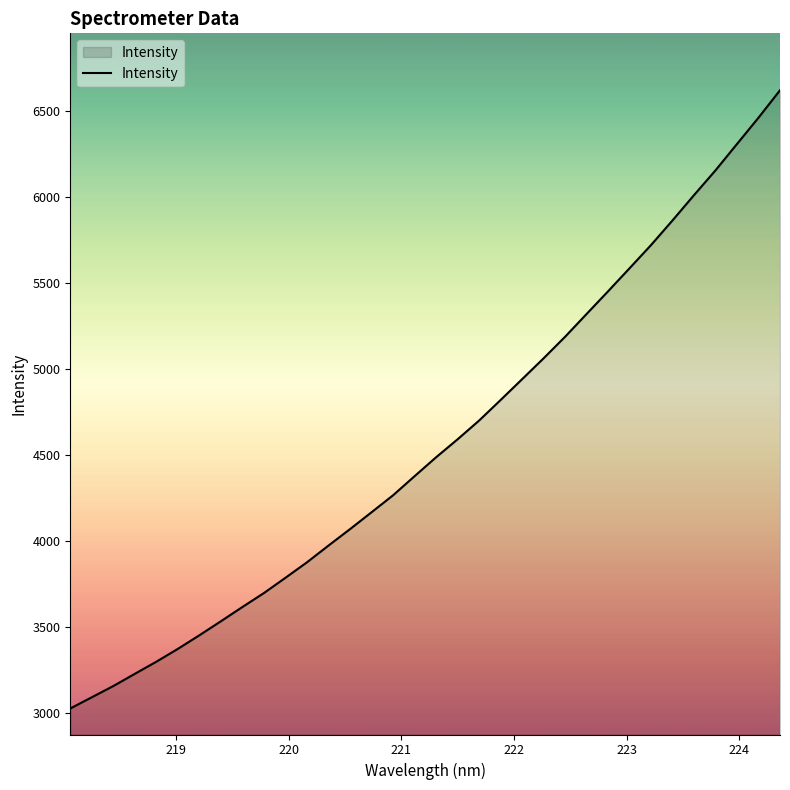

What is the smallest value displayed?

3025.6